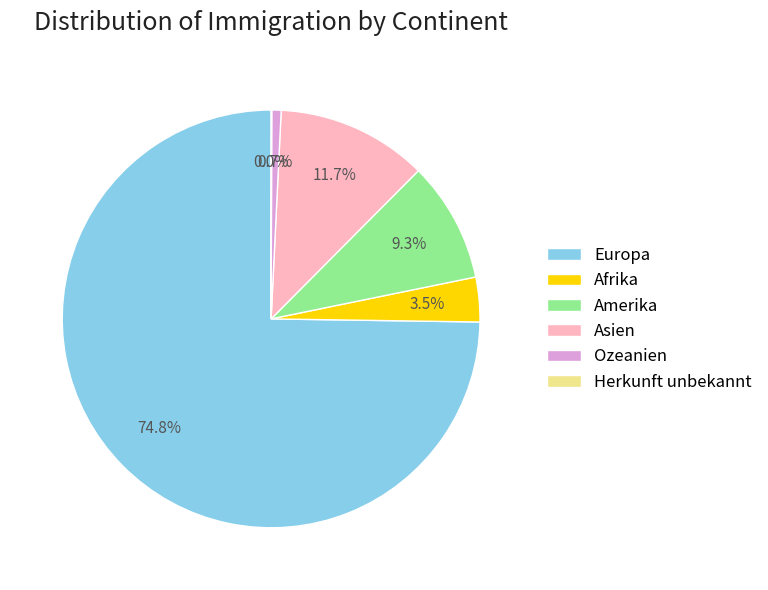

To the nearest percent, what is the average slice percentage?

17%